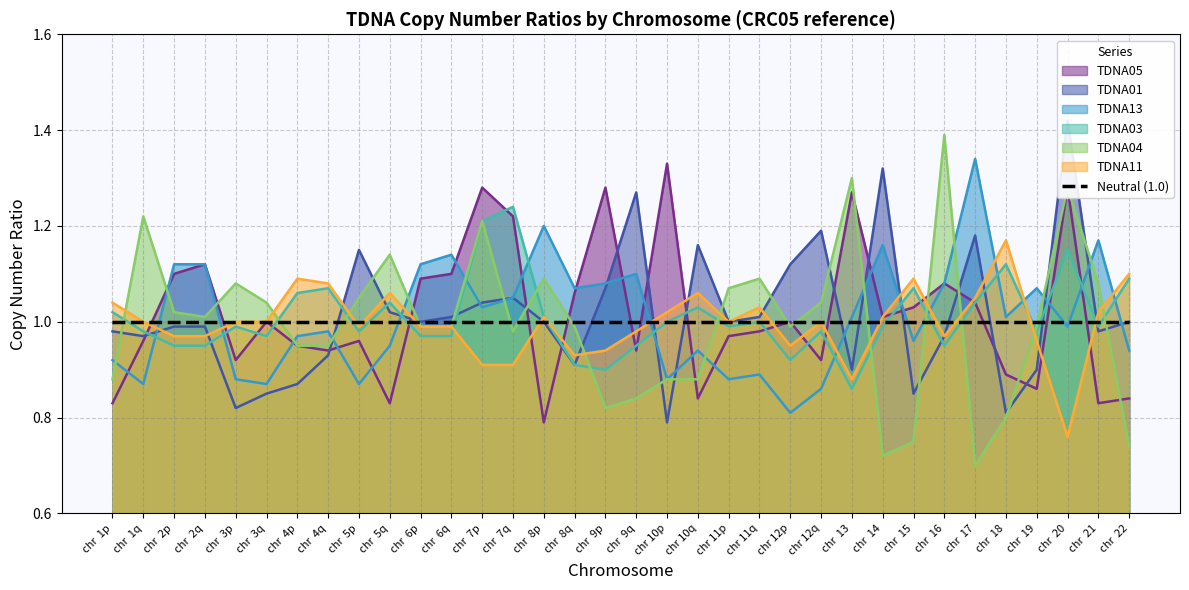

Reading right to left, list all the values displayed in this chart.

TDNA01: 1.0	1.0	1.4	0.9	0.8	1.2	1.0	0.8	1.3	0.9	1.2	1.1	1.0	1.0	1.2	0.8	1.3	1.1	0.9	1.0	1.1	1.0	1.0	1.0	1.0	1.1	0.9	0.9	0.8	0.8	1.0	1.0	1.0	1.0
TDNA05: 0.8	0.8	1.3	0.9	0.9	1.0	1.1	1.0	1.0	1.3	0.9	1.0	1.0	1.0	0.8	1.3	0.9	1.3	1.1	0.8	1.2	1.3	1.1	1.1	0.8	1.0	0.9	0.9	1.0	0.9	1.1	1.1	1.0	0.8
TDNA13: 0.9	1.2	1.0	1.1	1.0	1.3	1.1	1.0	1.2	1.0	0.9	0.8	0.9	0.9	0.9	0.9	1.1	1.1	1.1	1.2	1.1	1.0	1.1	1.1	0.9	0.9	1.0	1.0	0.9	0.9	1.1	1.1	0.9	0.9
TDNA04: 0.7	1.1	1.3	1.0	0.8	0.7	1.4	0.8	0.7	1.3	1.0	1.0	1.1	1.1	0.9	0.9	0.8	0.8	1.0	1.1	1.0	1.2	1.0	1.0	1.1	1.1	0.9	0.9	1.0	1.1	1.0	1.0	1.2	0.9
TDNA11: 1.1	1.0	0.8	1.0	1.2	1.1	1.0	1.1	1.0	0.9	1.0	0.9	1.0	1.0	1.1	1.0	1.0	0.9	0.9	1.0	0.9	0.9	1.0	1.0	1.1	1.0	1.1	1.1	1.0	1.0	1.0	1.0	1.0	1.0
TDNA03: 1.1	1.0	1.1	1.0	1.1	1.0	0.9	1.1	1.0	0.9	1.0	0.9	1.0	1.0	1.0	1.0	0.9	0.9	0.9	1.0	1.2	1.2	1.0	1.0	1.0	1.0	1.1	1.1	1.0	1.0	0.9	0.9	1.0	1.0